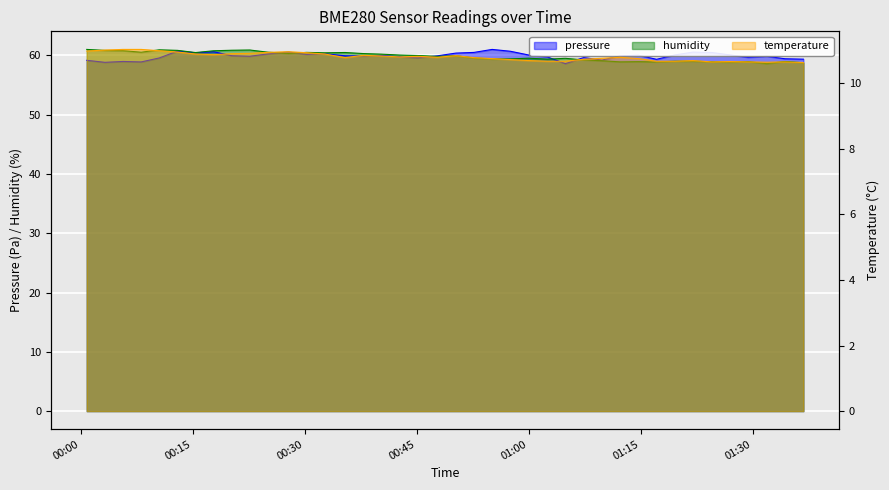

What is the highest value of the humidity series?

61.0